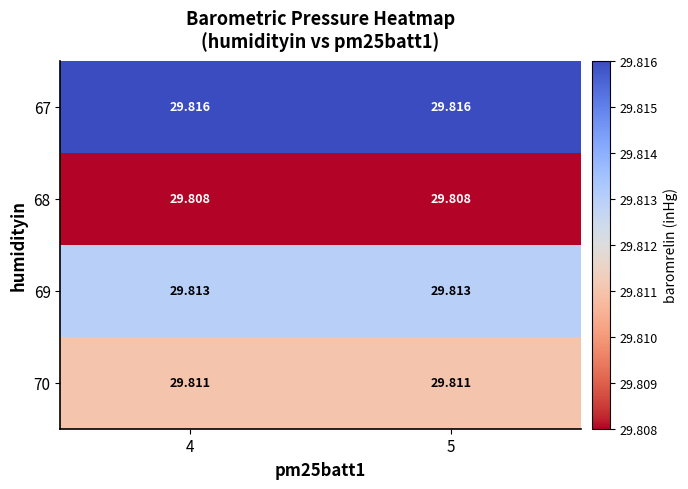

Is the value of 69 at 5 greater than the value of 67 at 4?

No